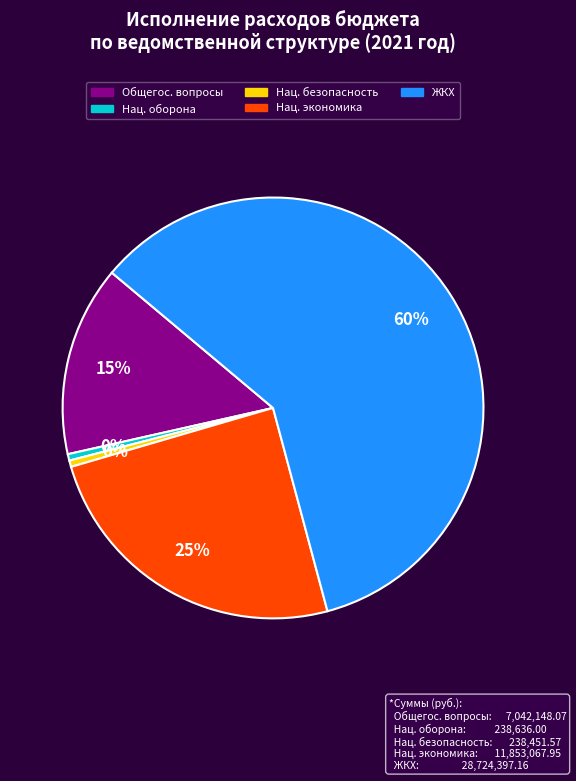

To the nearest percent, what is the average slice percentage?

20%